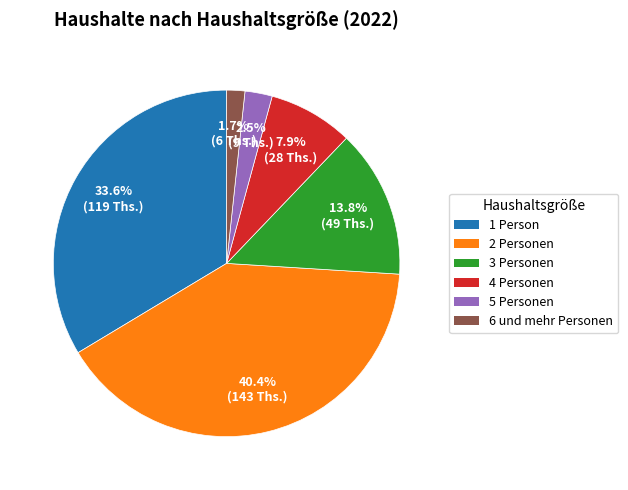

Rank the categories by value from highest to lowest.

2 Personen, 1 Person, 3 Personen, 4 Personen, 5 Personen, 6 und mehr Personen